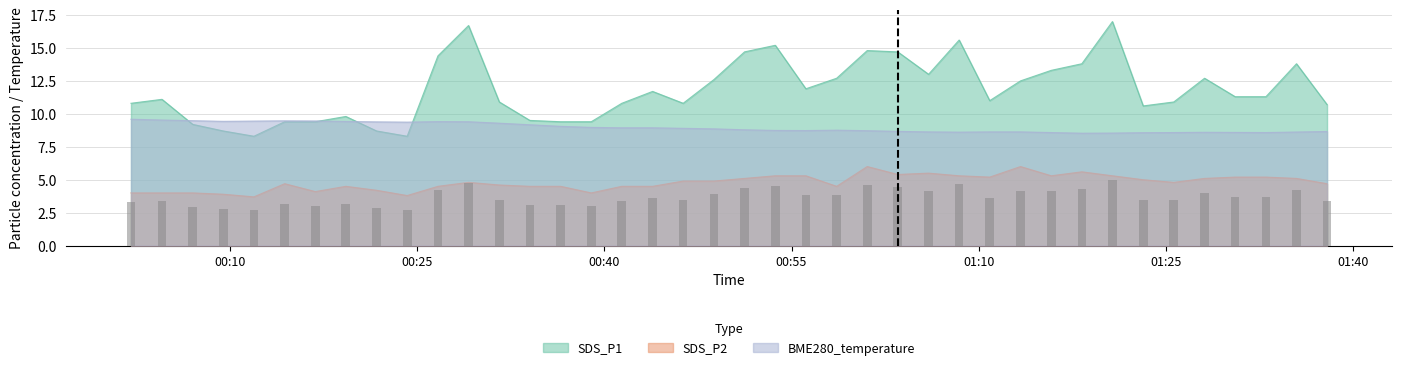

Count the number of categories in the chart.

40